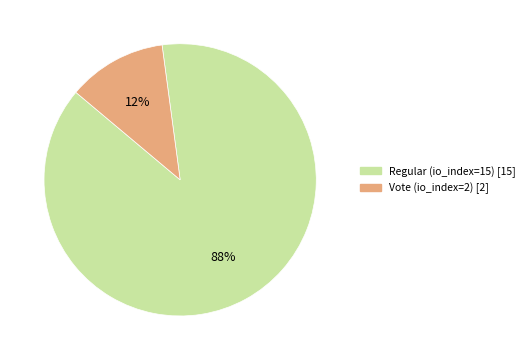

Is there any slice that represents more than half of the pie?

Yes